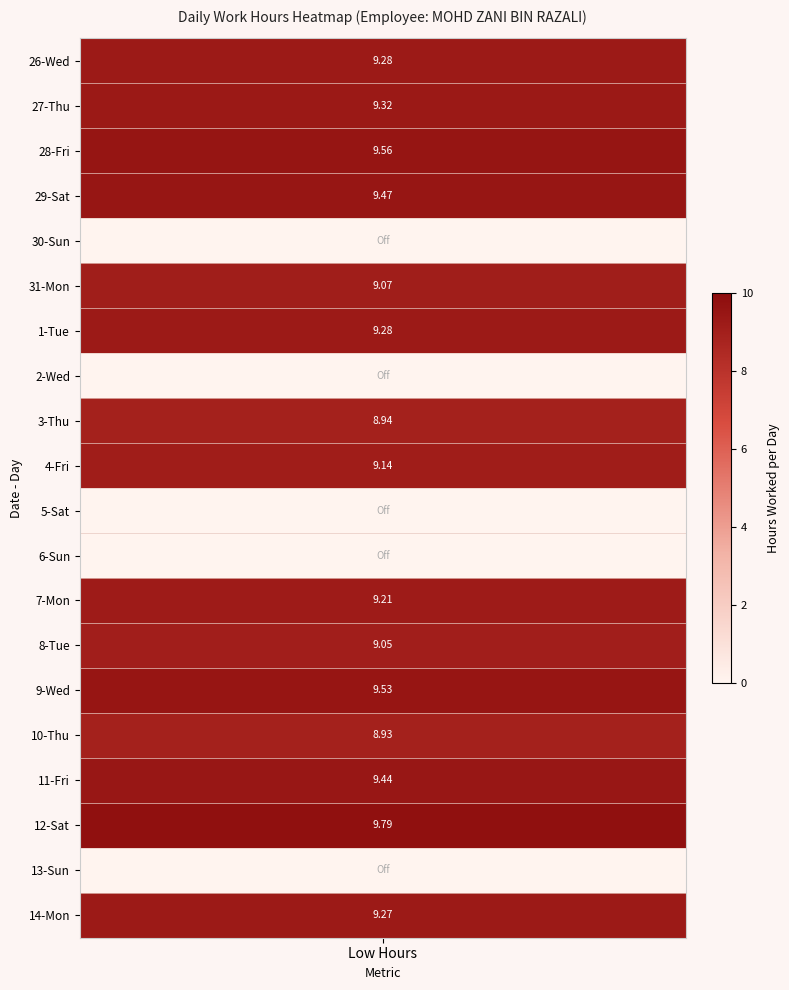

List the series in order of their peak value, lowest first.

30-Sun, 2-Wed, 5-Sat, 6-Sun, 13-Sun, 10-Thu, 3-Thu, 8-Tue, 31-Mon, 4-Fri, 7-Mon, 14-Mon, 26-Wed, 1-Tue, 27-Thu, 11-Fri, 29-Sat, 9-Wed, 28-Fri, 12-Sat